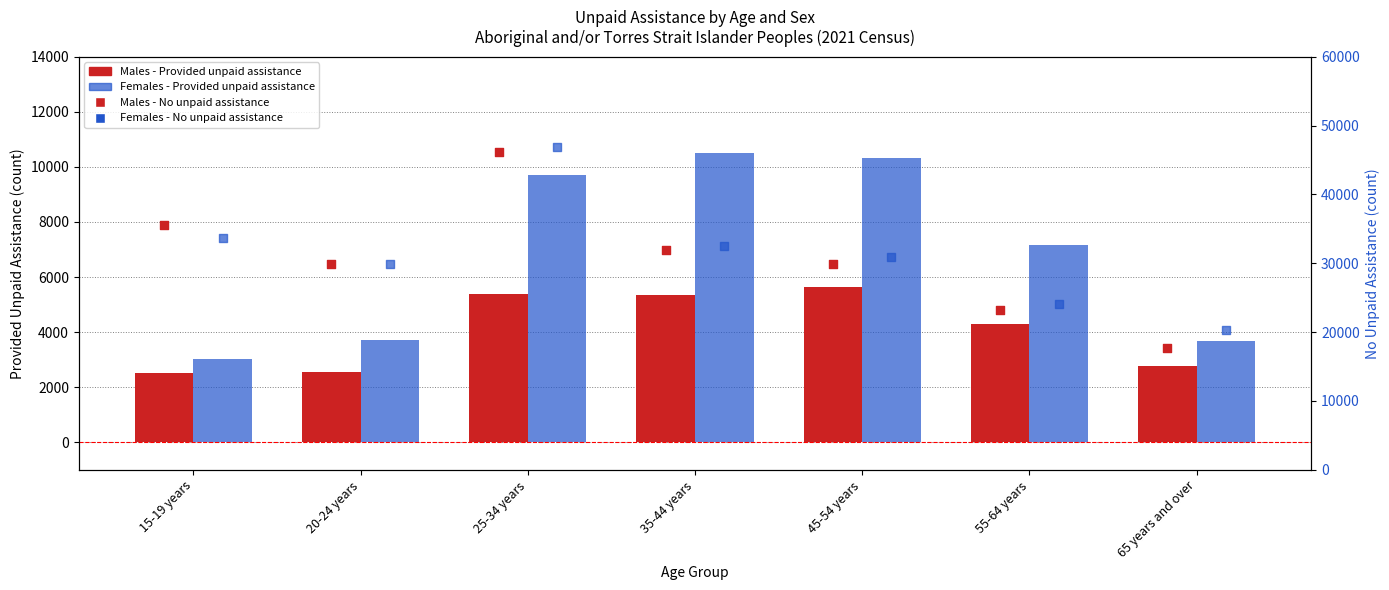

Is the value of Males - No unpaid assistance at 35-44 years greater than the value of Females - Provided unpaid assistance at 65 years and over?

Yes